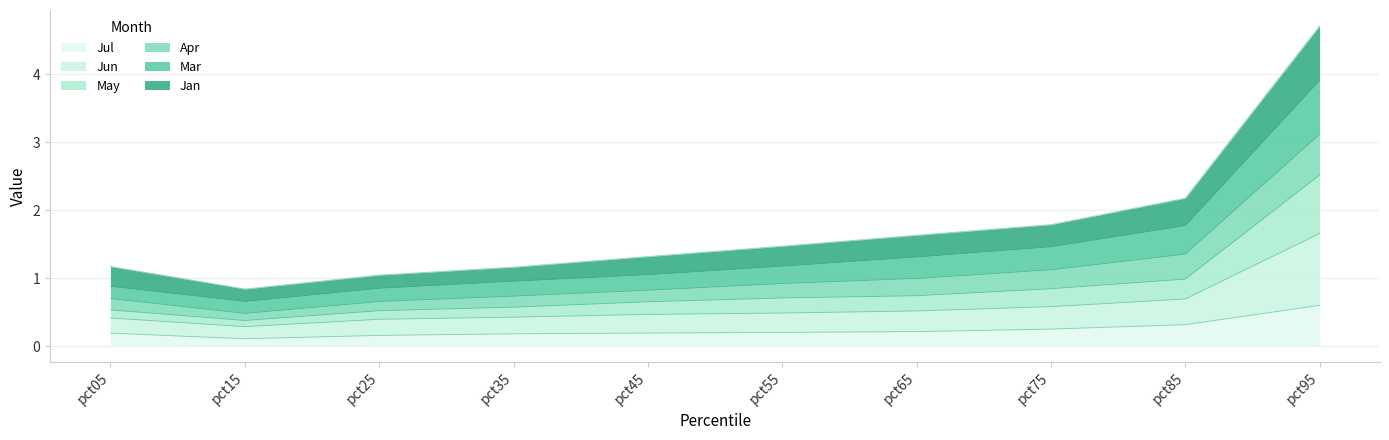

What is the total value across all series at pct25?

1.0